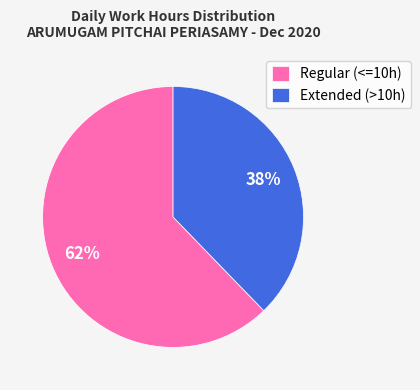

Is there any slice that represents more than half of the pie?

Yes